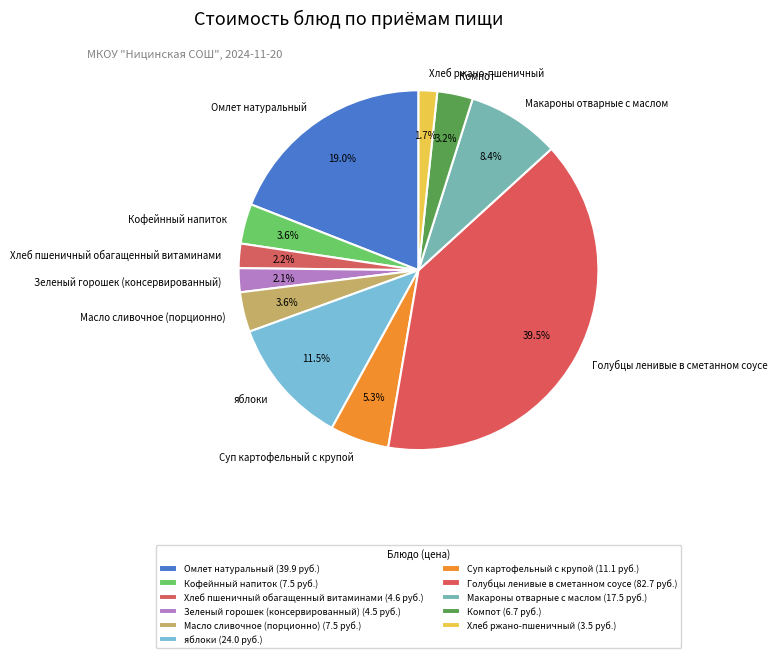

What percentage is NOT represented by Хлеб пшеничный обагащенный витаминами?

97.8%